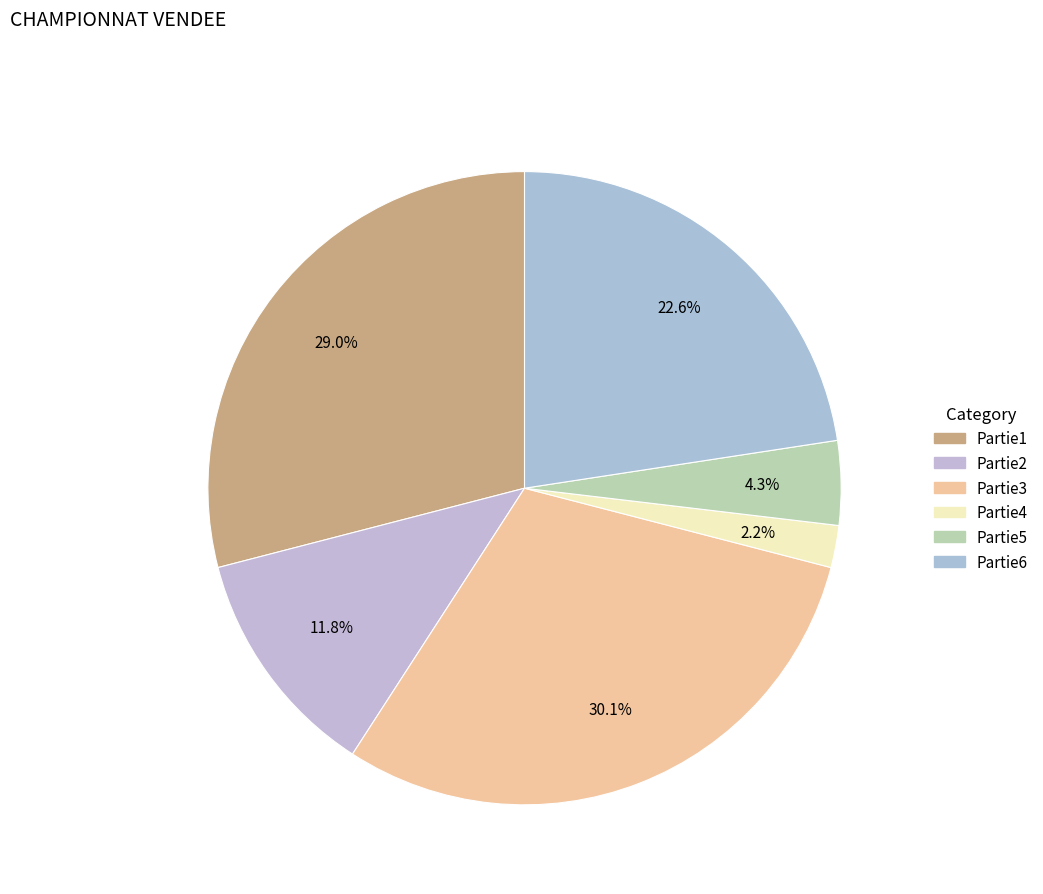

The Partie1 slice represents 29% of the pie. True or false?

True